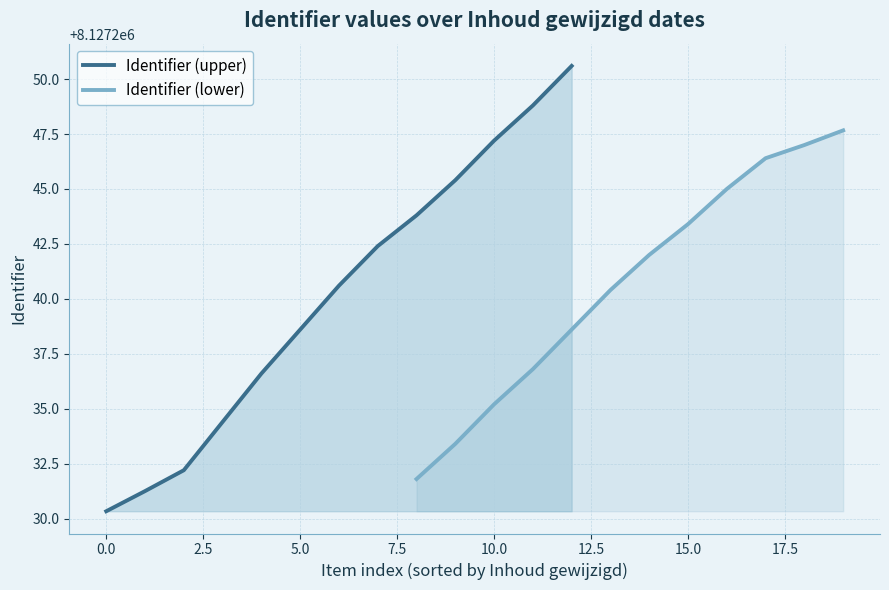

True or false: the data shows 12450330 at 2024-12-16.

False